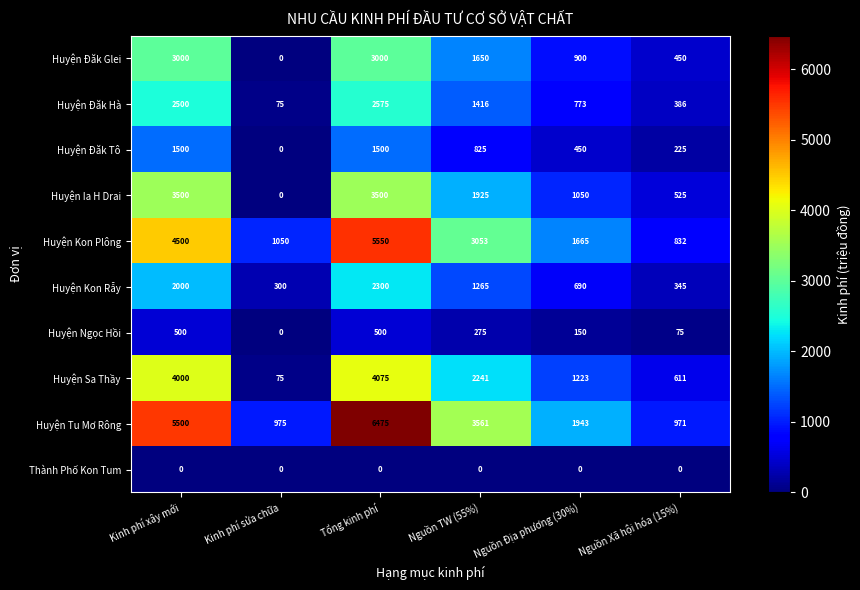

At which category is the sum across all series the highest?

Tổng kinh phí